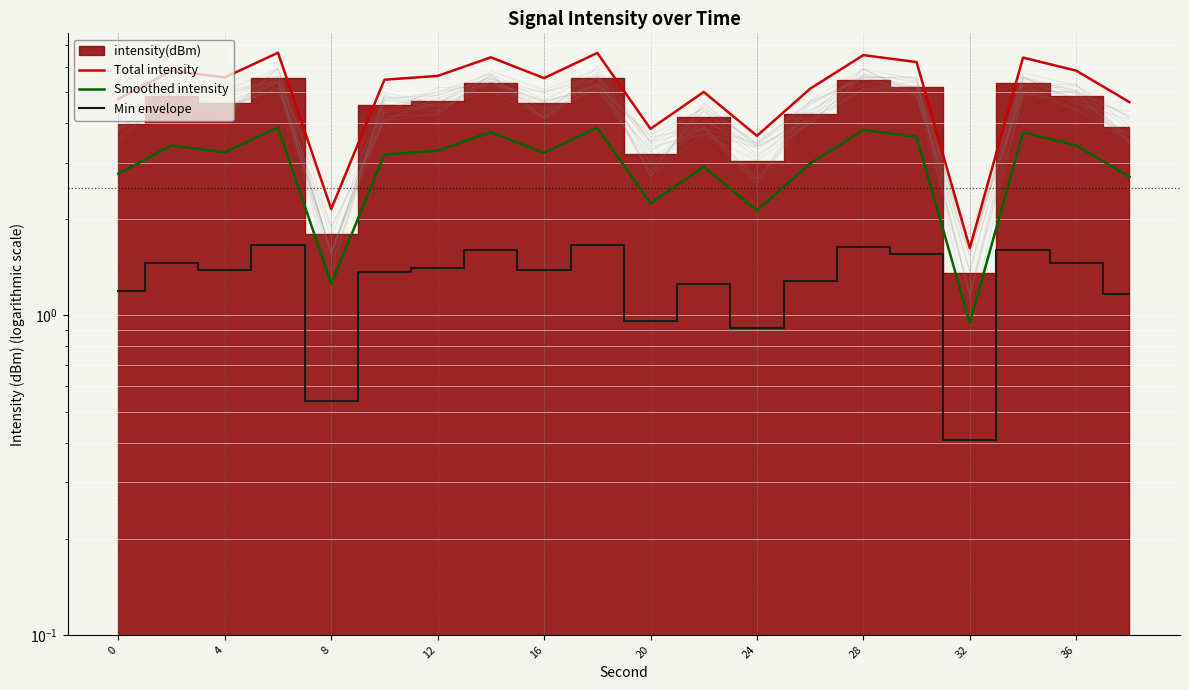

True or false: Min envelope has a value of 2.2 at 17.

False